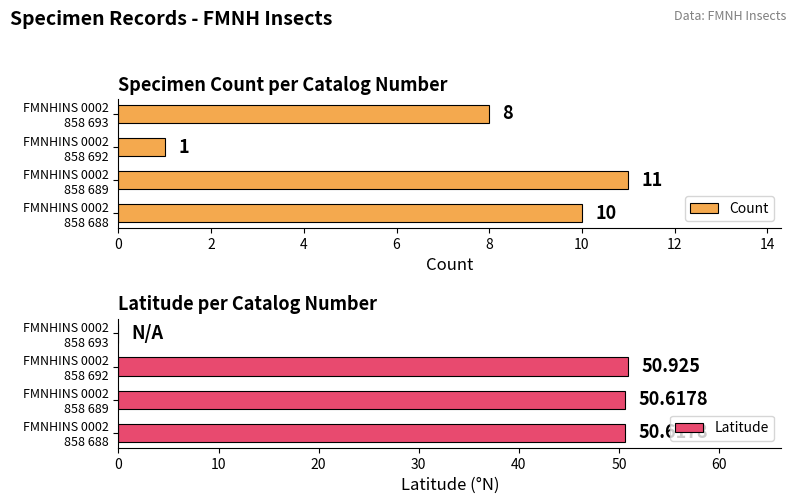

How many Count values are between 8 and 11?

3